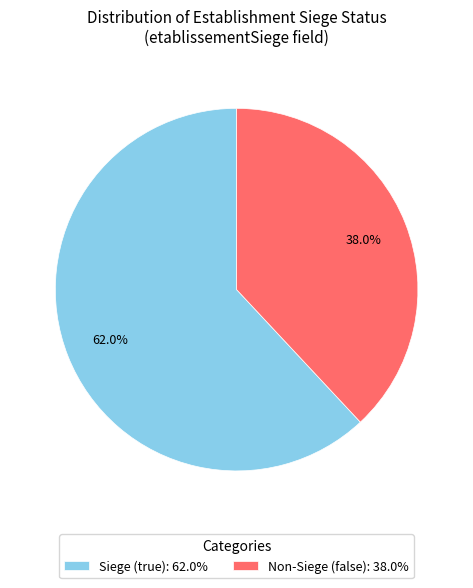

What is the majority slice?

Siege (true): 62.0%